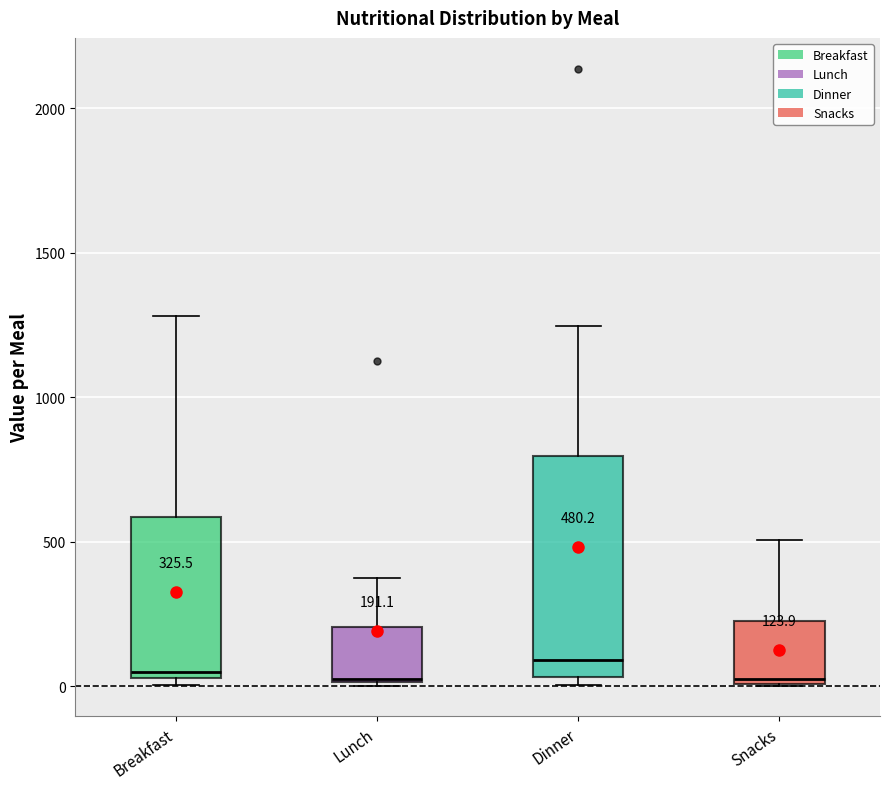

Comparing the boxes themselves (not the whiskers), which one is the tallest?

Dinner